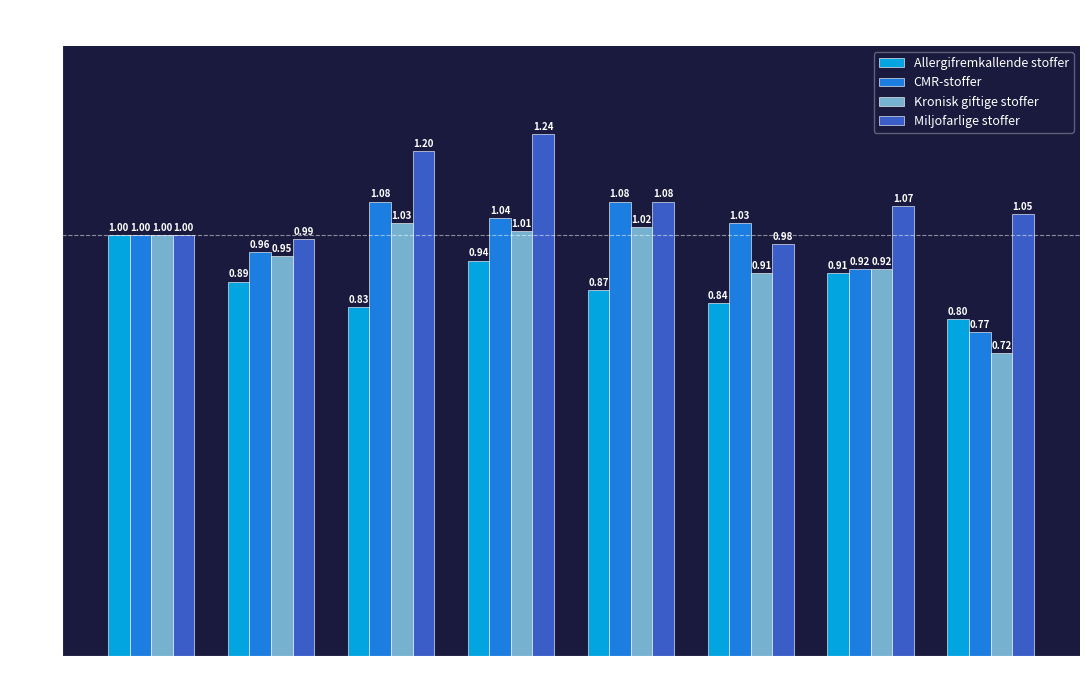

What is the sum of all CMR-stoffer values?

7.9